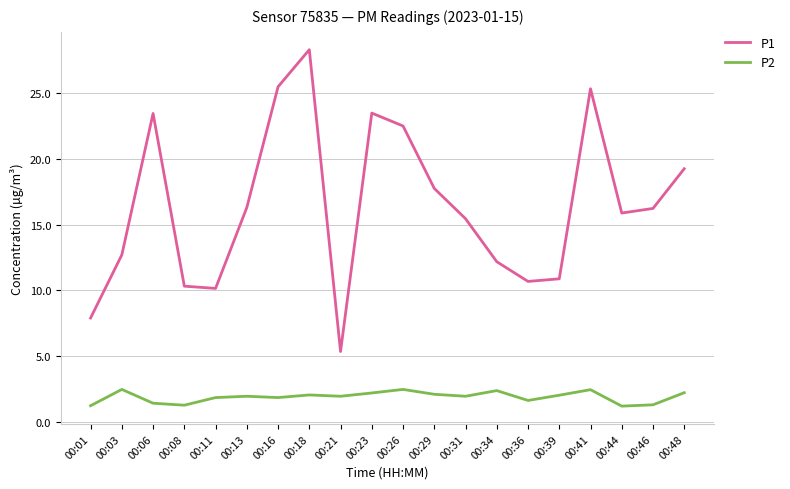

Between 00:06 and 00:08, which series saw the biggest shift?

P1